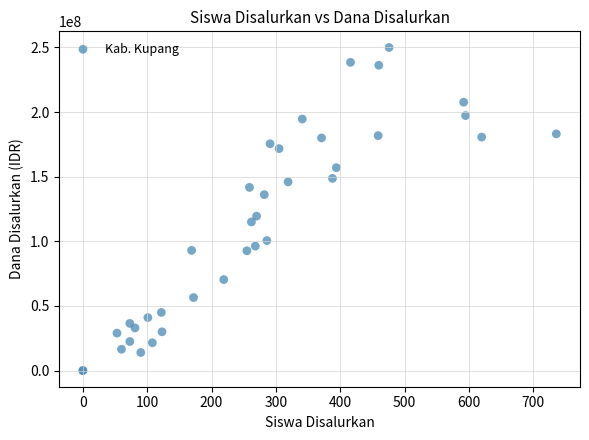

What Y value in the scatter plot is closest to 125000000?

119500000